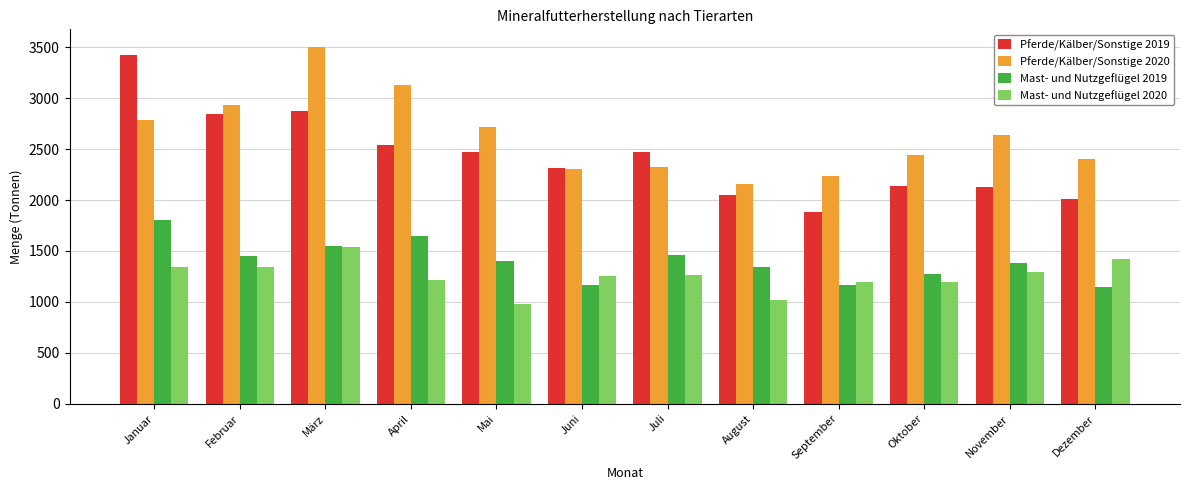

Is it true that Mast- und Nutzgeflügel 2019 equals 1270.4 at Oktober?

True